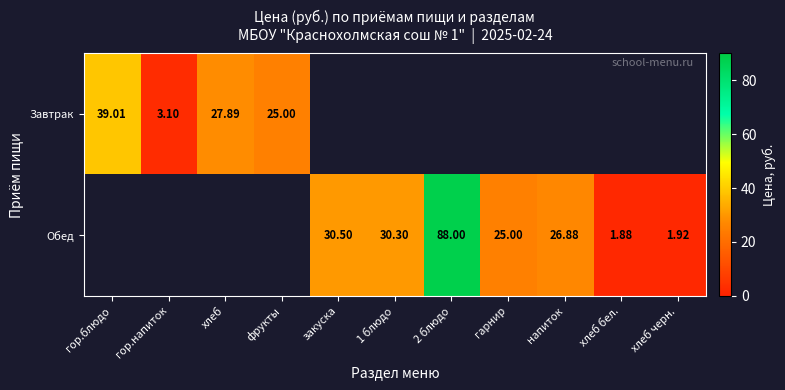

Which label corresponds to the largest value in the chart?

2 блюдо